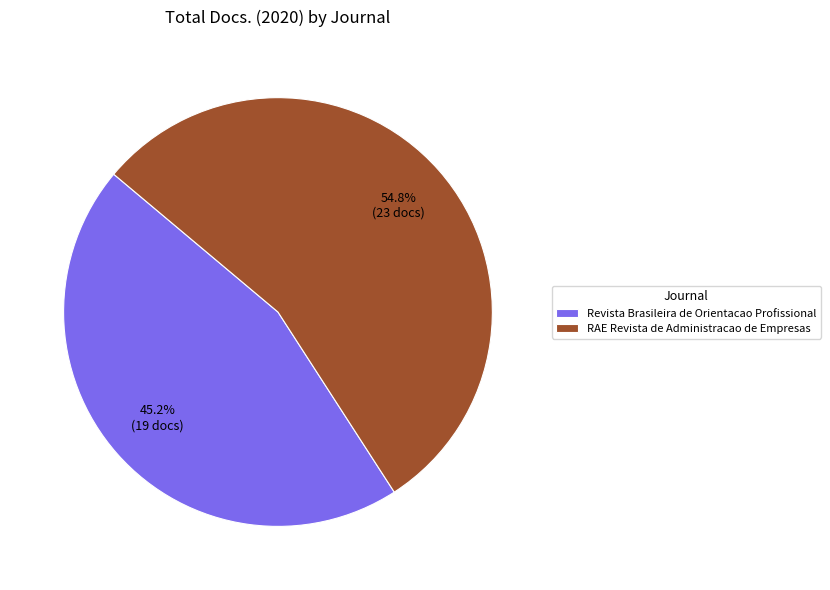

True or false: RAE Revista de Administracao de Empresas accounts for 55% of the total.

True